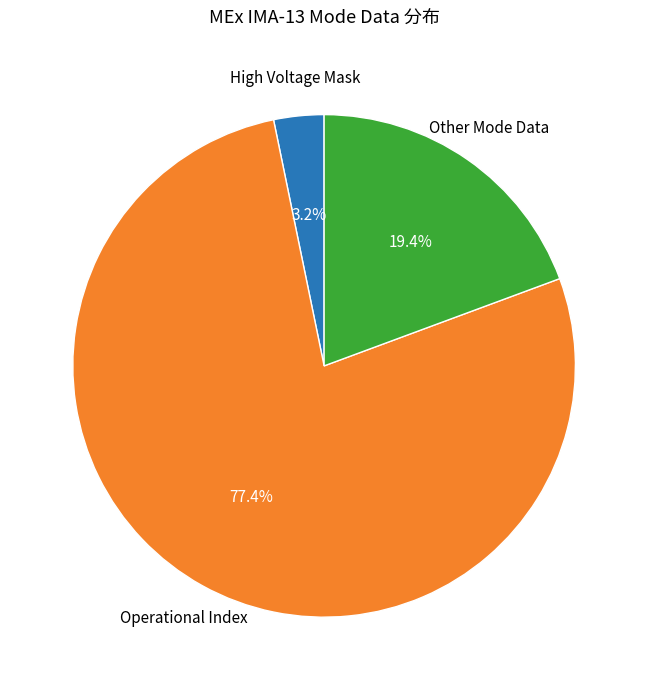

Does any single category account for the majority?

Yes